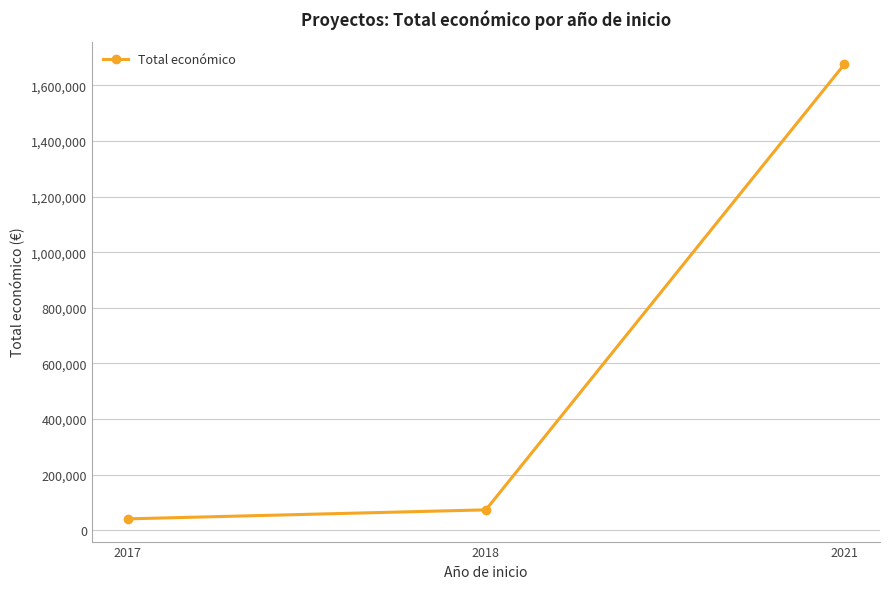

Which label corresponds to the largest value in the chart?

2021